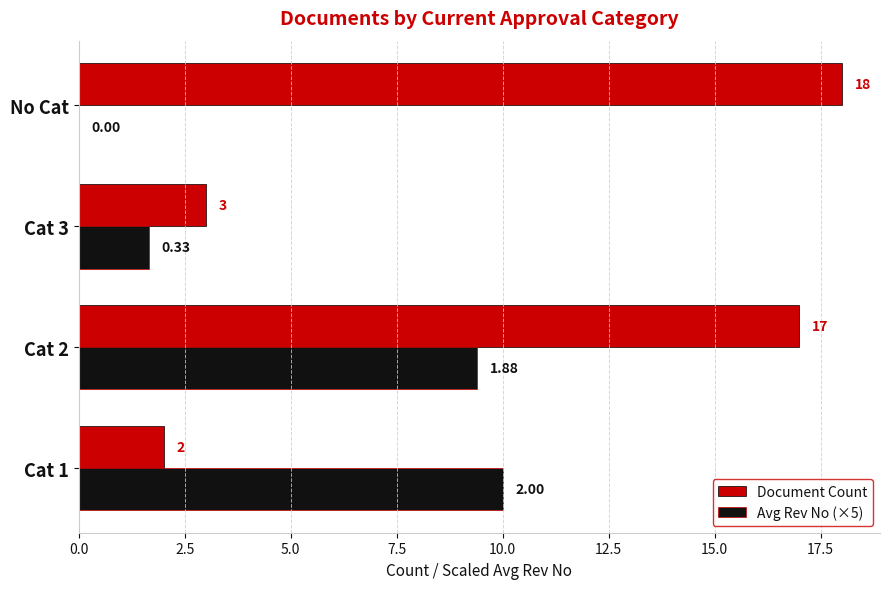

What is the sum of all Document Count values?

40.0